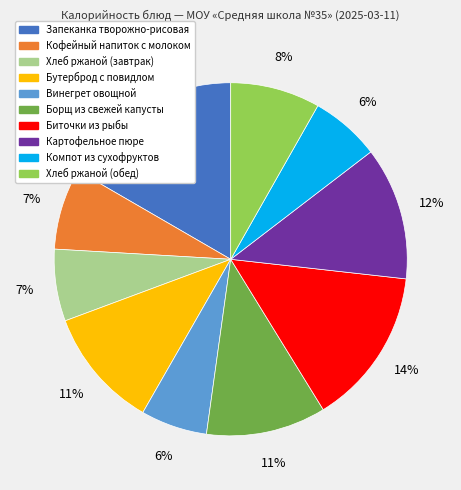

Is Биточки из рыбы the majority of the pie?

No